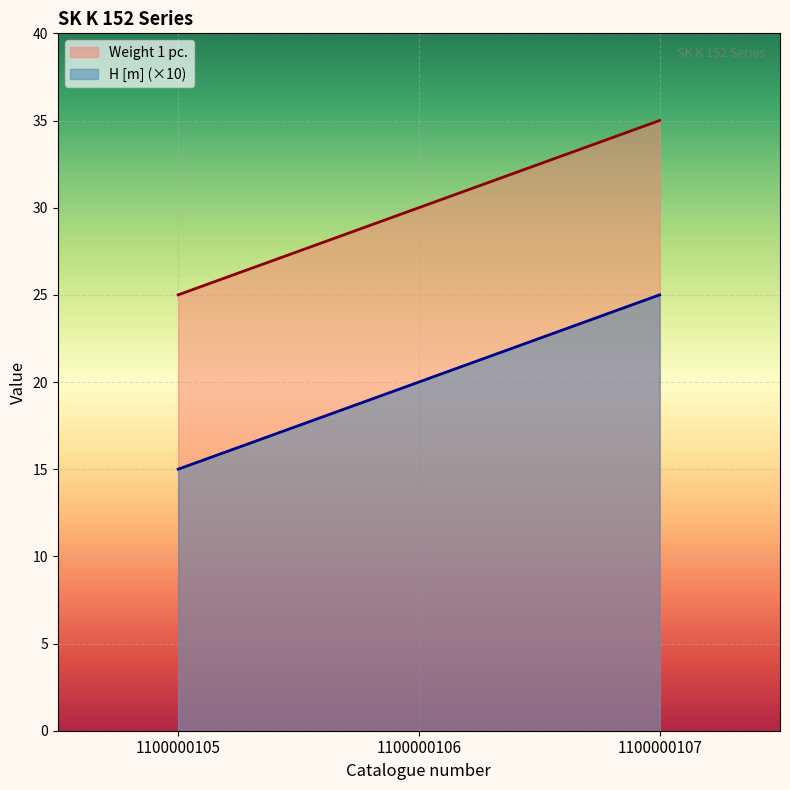

The H [m] series shows 6 at 1100000105. True or false?

False